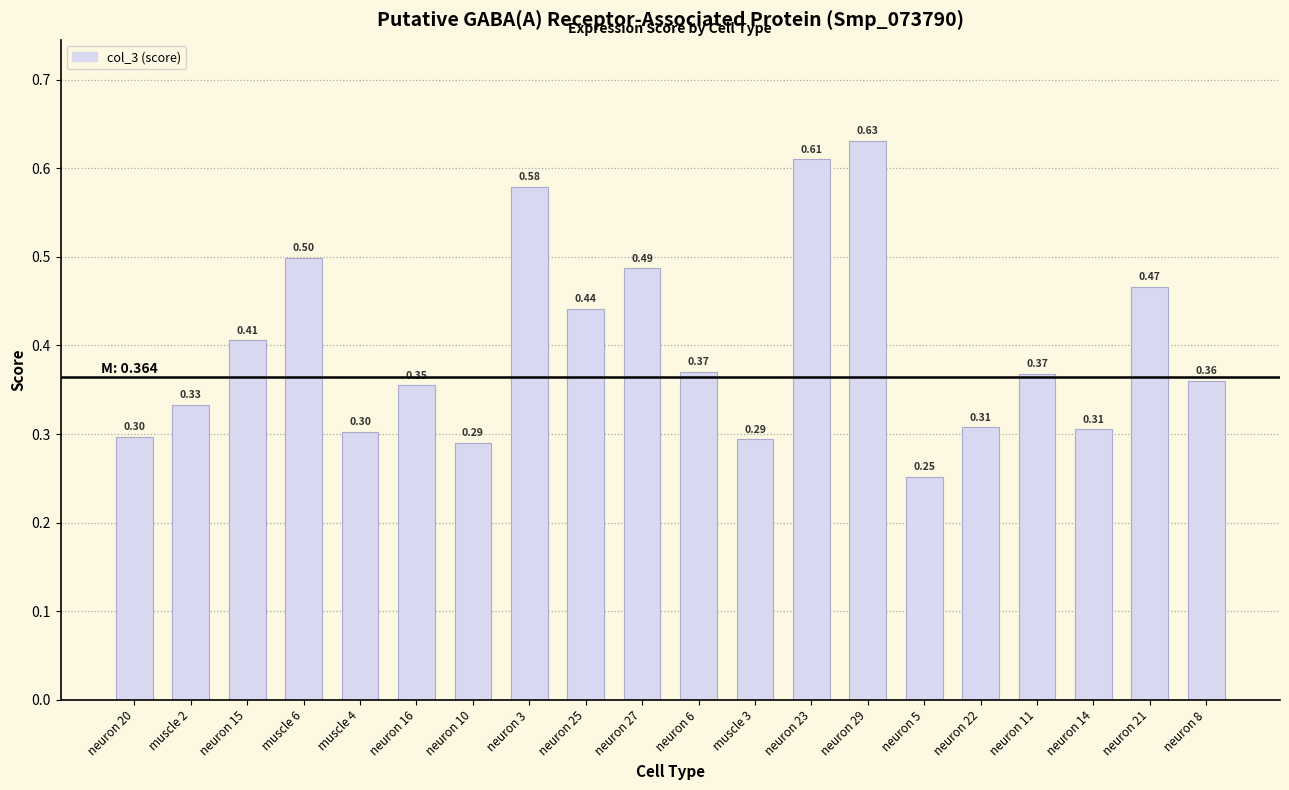

What is the difference between the values at neuron 14 and neuron 5?

0.1